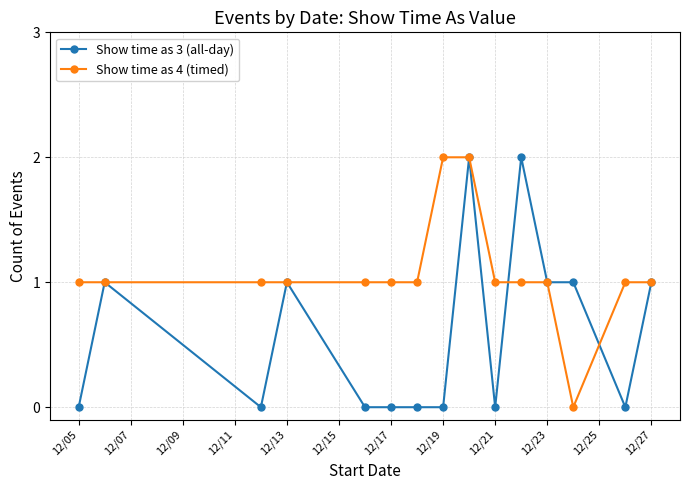

Which series has the largest total across all categories?

Show time as 4 (timed)